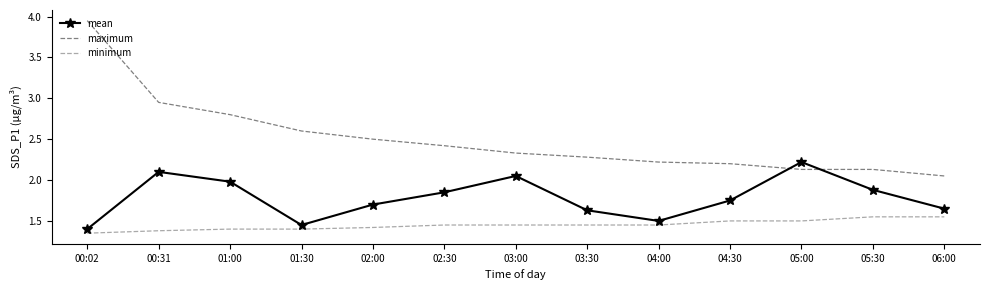

Rank the series by their maximum value, from highest to lowest.

maximum, mean, minimum